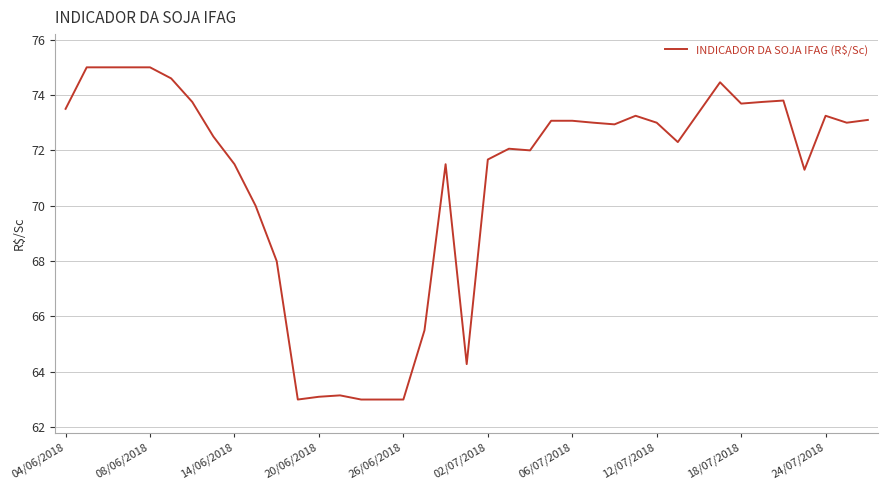

What is the maximum value shown in the chart?

75.0